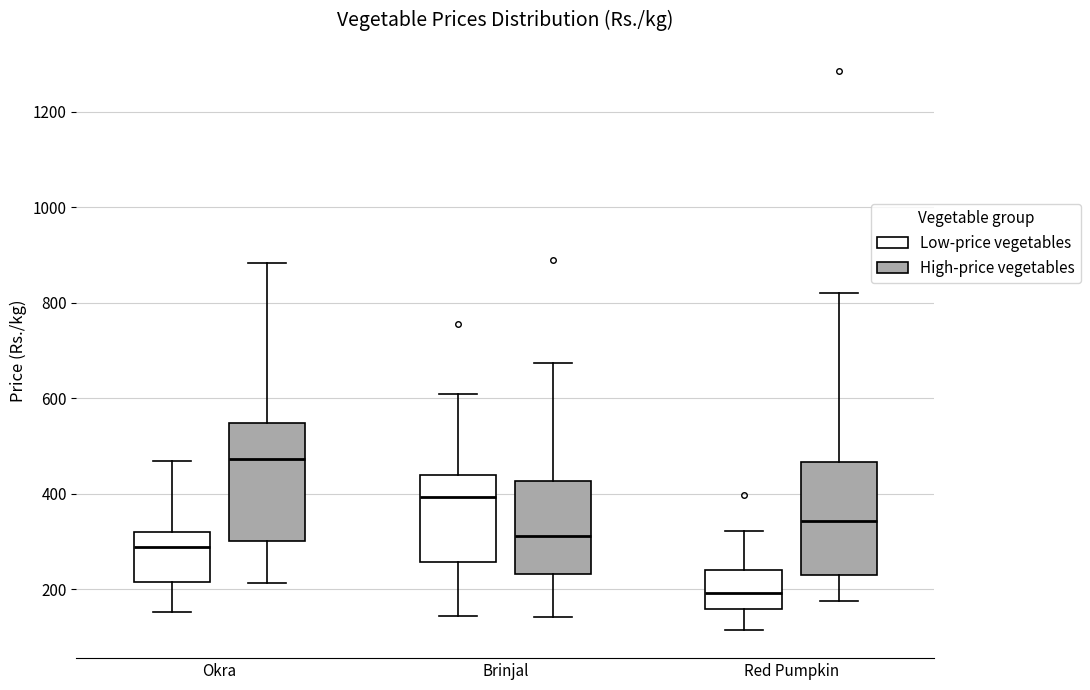

Reading left to right, read every box against the y-axis: the position of its median line, the range the box covers, and the ends of its whiskers. The values are not printed on the chart, so give them approximately, as read against the axis.

Okra (Low-price vegetables): median 280, box 220 to 320, whiskers 160 to 460
Okra (High-price vegetables): median 480, box 300 to 540, whiskers 220 to 880
Brinjal (Low-price vegetables): median 400, box 260 to 440, whiskers 140 to 600
Brinjal (High-price vegetables): median 320, box 240 to 420, whiskers 140 to 680
Red Pumpkin (Low-price vegetables): median 200, box 160 to 240, whiskers 120 to 320
Red Pumpkin (High-price vegetables): median 340, box 240 to 460, whiskers 180 to 820